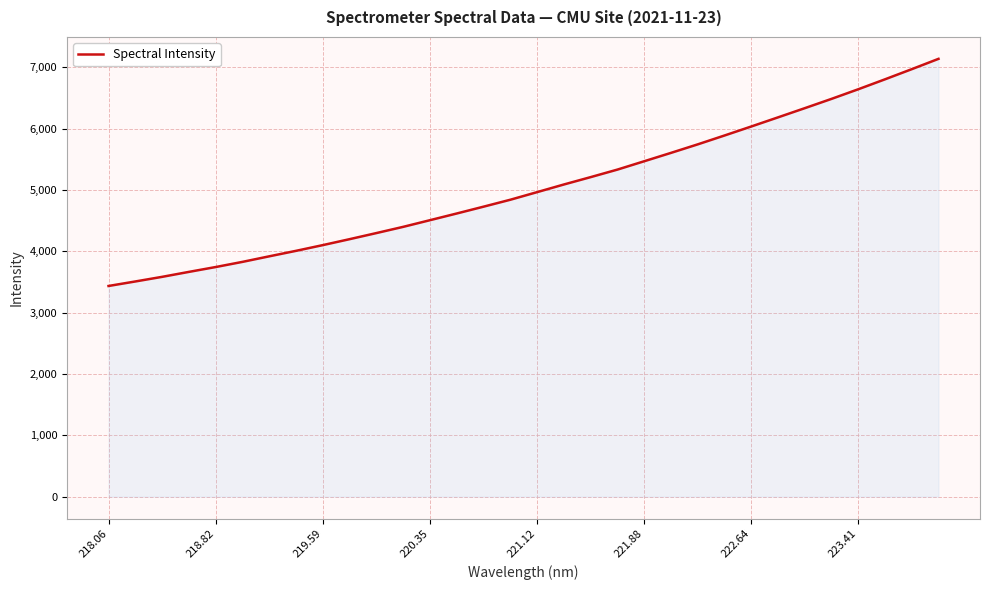

What is the difference between the maximum and minimum values?

3703.8